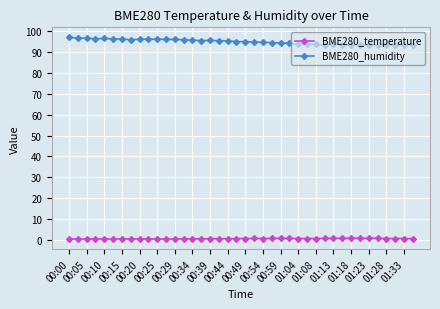

True or false: BME280_temperature has more than 0 interior local peaks.

True